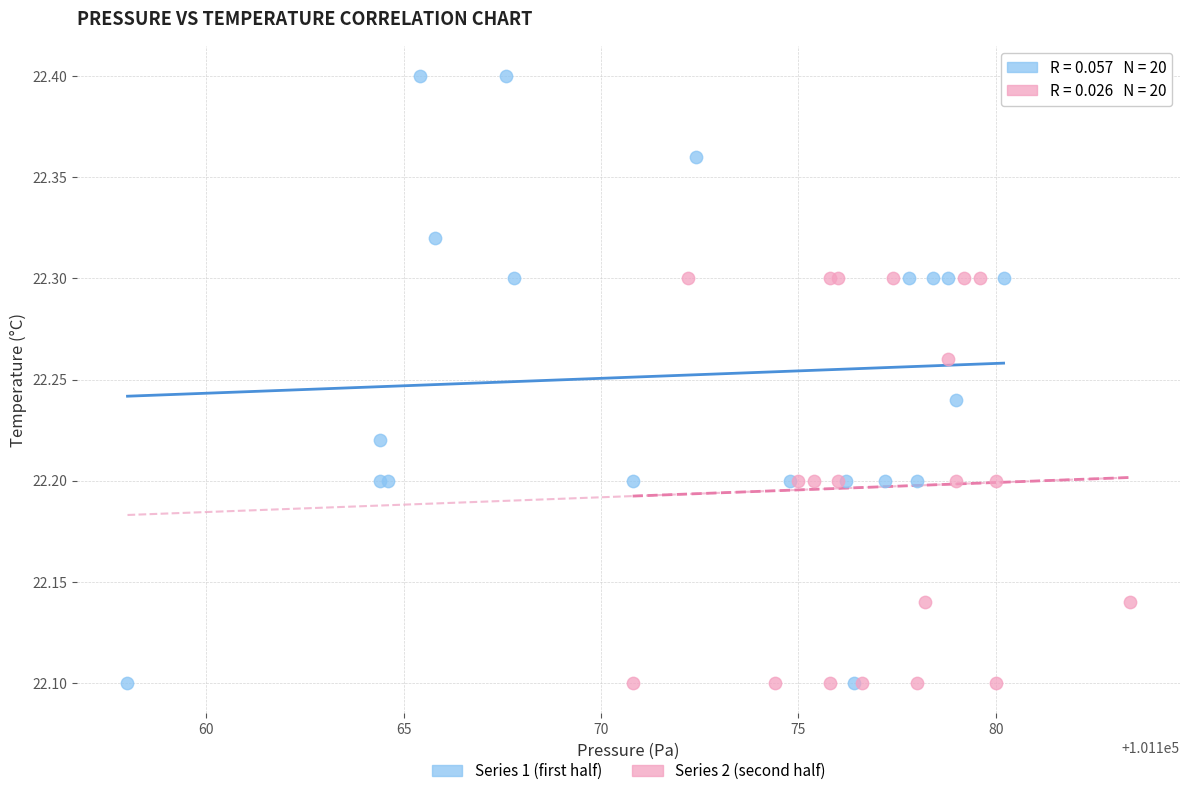

Which series contains the highest Y value?

Series 1 (first half)